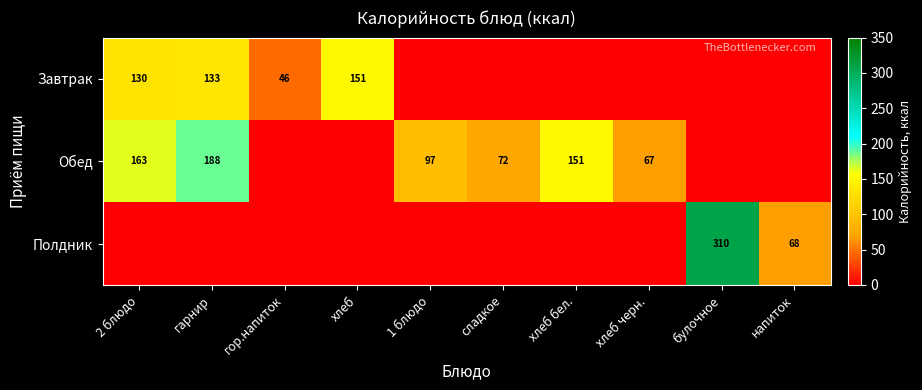

The value of Полдник at напиток is 68. True or false?

True